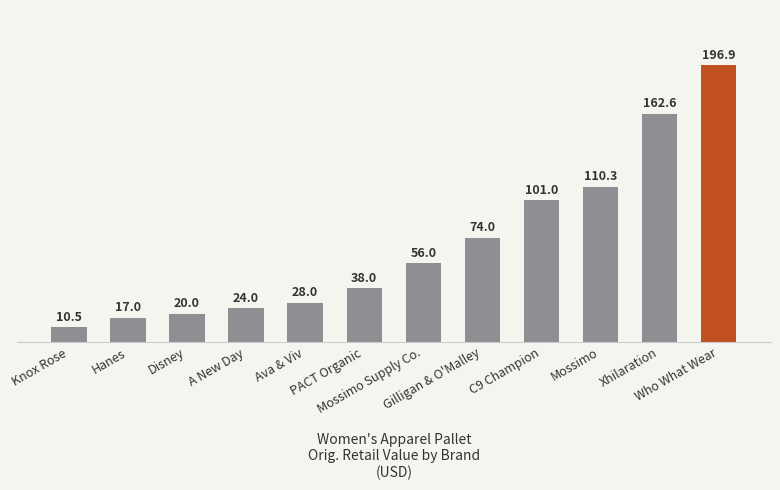

What is the value of the 1st bar from the left?

10.5